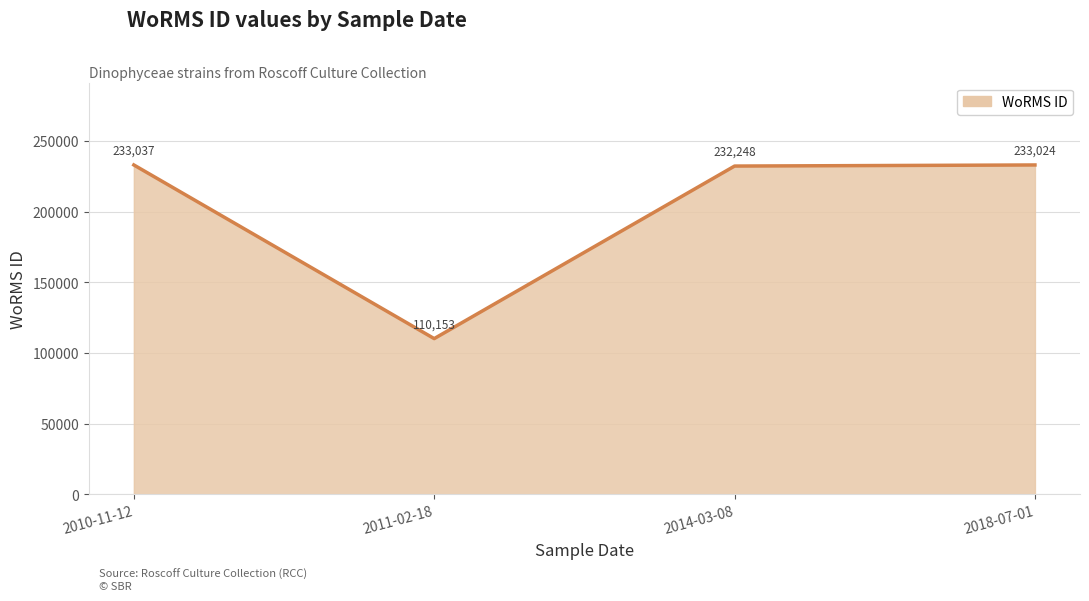

Which category has the highest value across all series?

2010-11-12